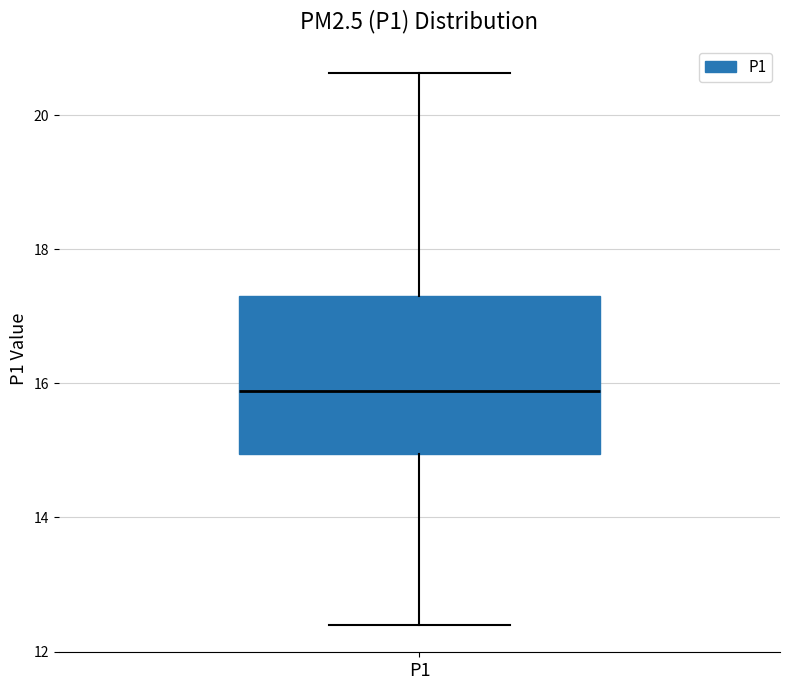

Where does the upper whisker of the box for P1 end on the y-axis? The values are not printed on the chart, so give them approximately, as read against the axis.

20.6